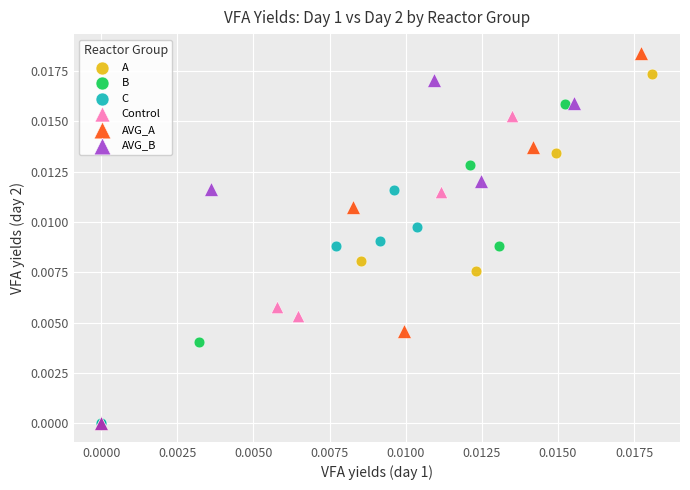

What are all the series names shown in the legend?

A, B, C, Control, AVG_A, AVG_B